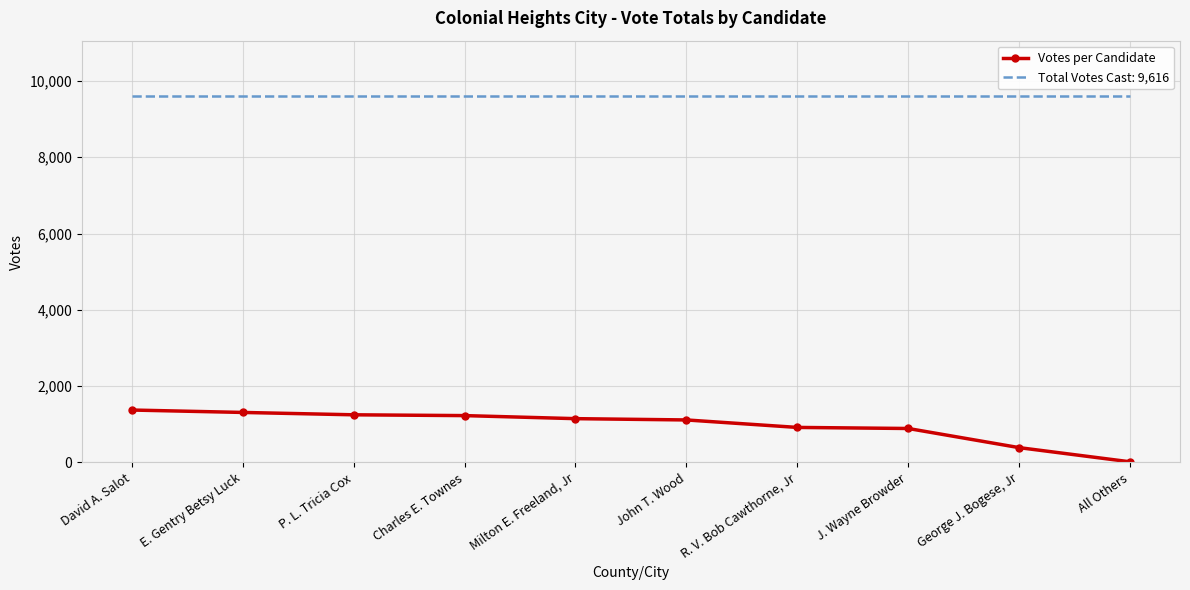

What position from the right is George J. Bogese, Jr?

2